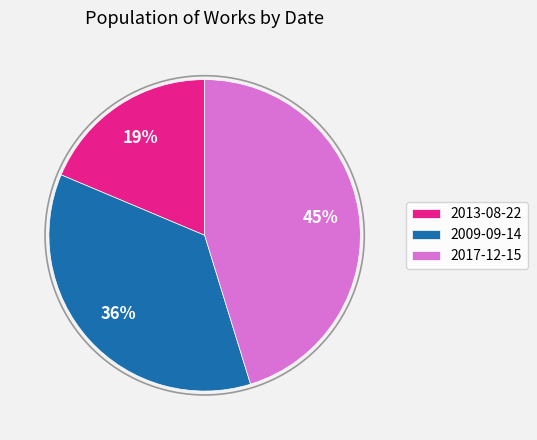

To the nearest percent, what portion does 2009-09-14 represent?

36%